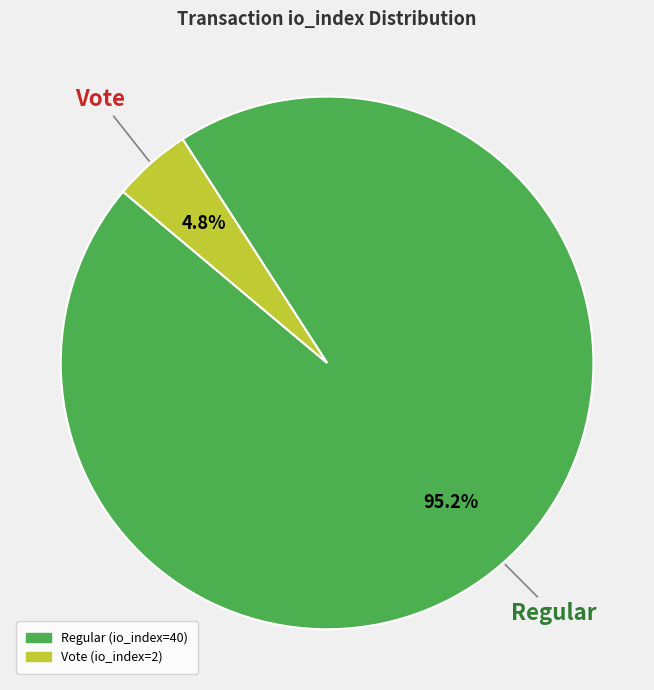

To the nearest percent, what is the difference between the largest and smallest slice percentages?

90%